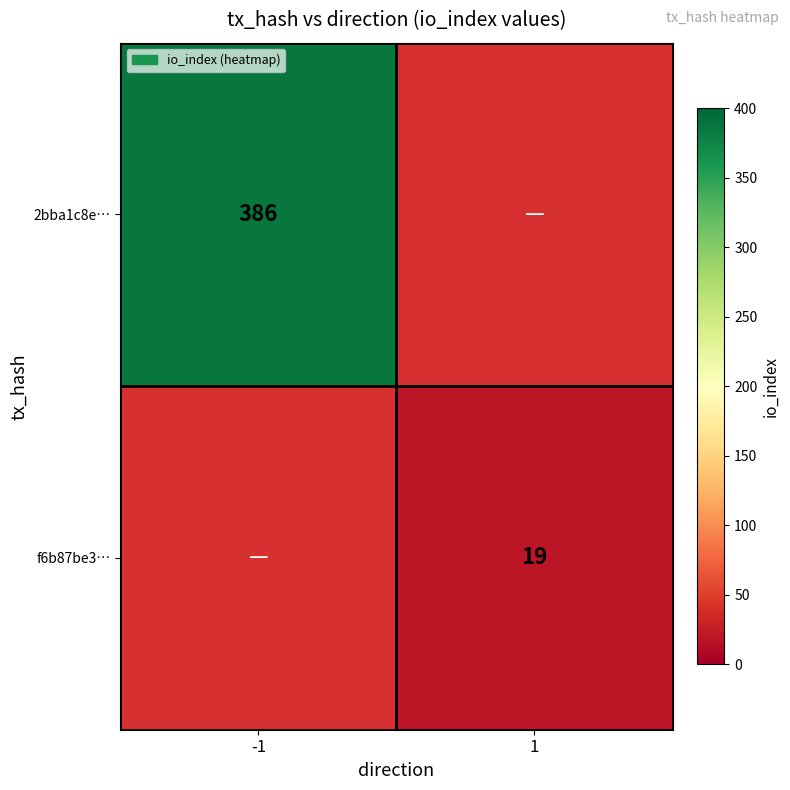

Is the value of f6b87be3… at 1 greater than the value of 2bba1c8e… at -1?

No